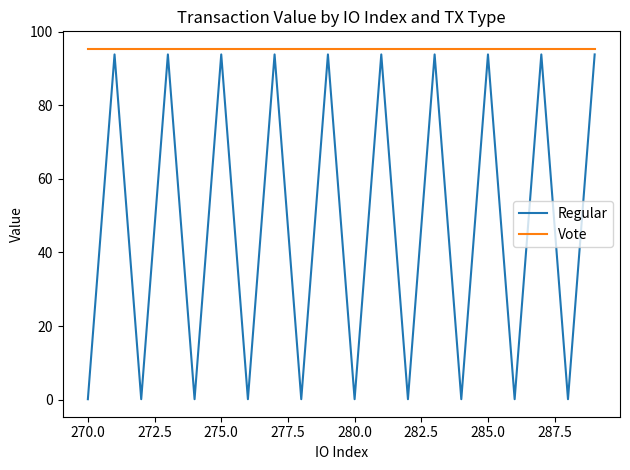

Which series has the largest range (max minus min)?

Regular